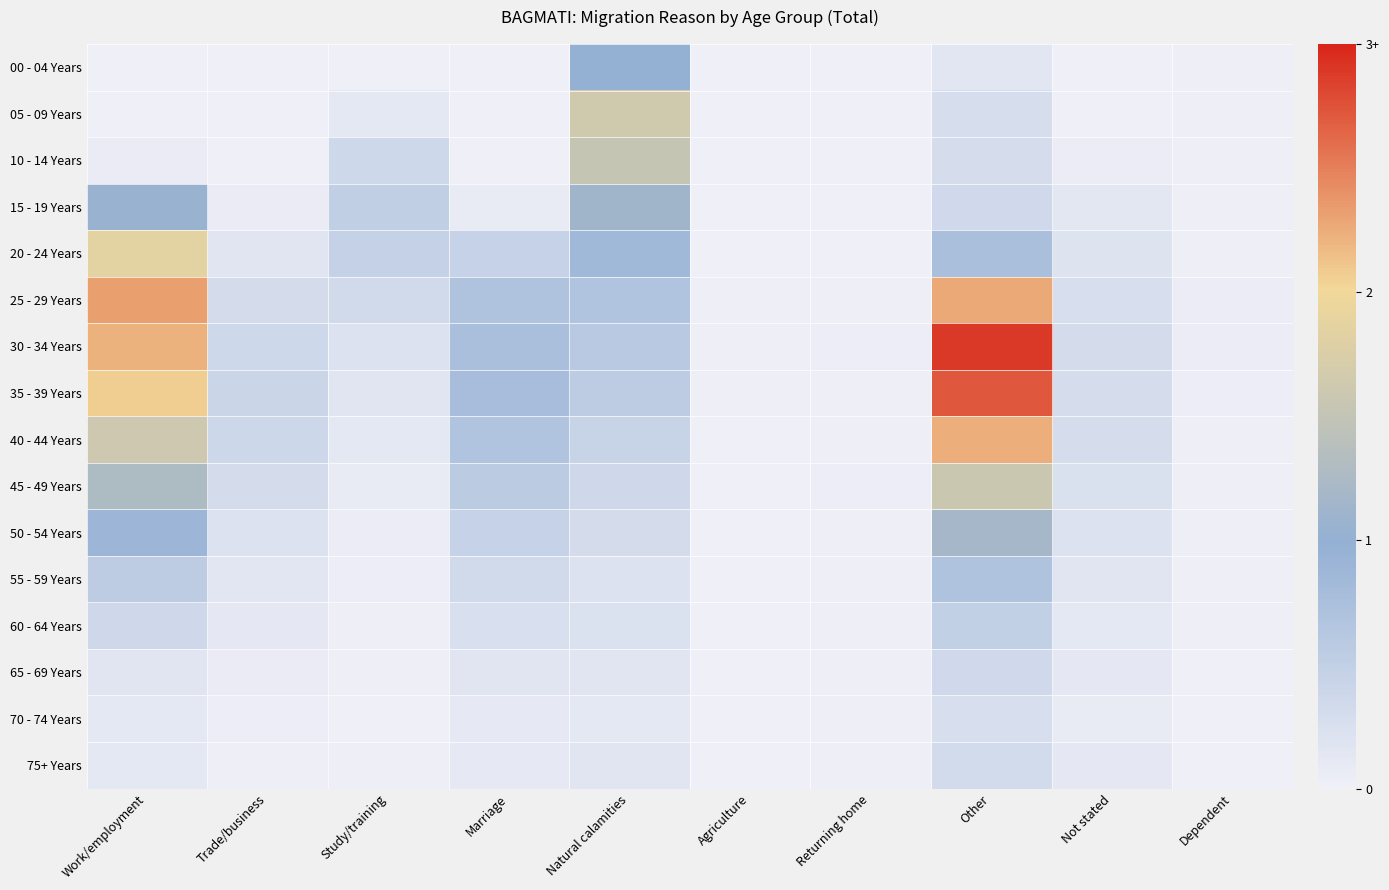

Reading right to left, list all the values displayed in this chart.

00 - 04 Years: Dependent=0.0	Not stated=0.0	Other=0.1	Returning home=0.0	Agriculture=0.0	Natural calamities=1.0	Marriage=0.0	Study/training=0.0	Trade/business=0.0	Work/employment=0.0
05 - 09 Years: Dependent=0.0	Not stated=0.0	Other=0.3	Returning home=0.0	Agriculture=0.0	Natural calamities=1.6	Marriage=0.0	Study/training=0.1	Trade/business=0.0	Work/employment=0.0
10 - 14 Years: Dependent=0.0	Not stated=0.1	Other=0.3	Returning home=0.0	Agriculture=0.0	Natural calamities=1.5	Marriage=0.0	Study/training=0.4	Trade/business=0.0	Work/employment=0.1
15 - 19 Years: Dependent=0.0	Not stated=0.1	Other=0.3	Returning home=0.0	Agriculture=0.0	Natural calamities=1.1	Marriage=0.1	Study/training=0.5	Trade/business=0.1	Work/employment=1.1
20 - 24 Years: Dependent=0.0	Not stated=0.2	Other=0.8	Returning home=0.0	Agriculture=0.0	Natural calamities=0.9	Marriage=0.4	Study/training=0.5	Trade/business=0.2	Work/employment=1.9
25 - 29 Years: Dependent=0.0	Not stated=0.3	Other=2.3	Returning home=0.0	Agriculture=0.0	Natural calamities=0.7	Marriage=0.7	Study/training=0.3	Trade/business=0.3	Work/employment=2.3
30 - 34 Years: Dependent=0.1	Not stated=0.3	Other=2.9	Returning home=0.0	Agriculture=0.0	Natural calamities=0.6	Marriage=0.8	Study/training=0.2	Trade/business=0.4	Work/employment=2.2
35 - 39 Years: Dependent=0.0	Not stated=0.3	Other=2.7	Returning home=0.0	Agriculture=0.0	Natural calamities=0.5	Marriage=0.8	Study/training=0.2	Trade/business=0.4	Work/employment=2.1
40 - 44 Years: Dependent=0.0	Not stated=0.3	Other=2.2	Returning home=0.0	Agriculture=0.0	Natural calamities=0.4	Marriage=0.7	Study/training=0.1	Trade/business=0.4	Work/employment=1.6
45 - 49 Years: Dependent=0.0	Not stated=0.2	Other=1.6	Returning home=0.0	Agriculture=0.0	Natural calamities=0.4	Marriage=0.6	Study/training=0.1	Trade/business=0.3	Work/employment=1.3
50 - 54 Years: Dependent=0.0	Not stated=0.2	Other=1.2	Returning home=0.0	Agriculture=0.0	Natural calamities=0.3	Marriage=0.5	Study/training=0.0	Trade/business=0.2	Work/employment=0.9
55 - 59 Years: Dependent=0.0	Not stated=0.2	Other=0.7	Returning home=0.0	Agriculture=0.0	Natural calamities=0.2	Marriage=0.3	Study/training=0.0	Trade/business=0.2	Work/employment=0.5
60 - 64 Years: Dependent=0.0	Not stated=0.1	Other=0.5	Returning home=0.0	Agriculture=0.0	Natural calamities=0.2	Marriage=0.2	Study/training=0.0	Trade/business=0.1	Work/employment=0.4
65 - 69 Years: Dependent=0.0	Not stated=0.1	Other=0.4	Returning home=0.0	Agriculture=0.0	Natural calamities=0.2	Marriage=0.2	Study/training=0.0	Trade/business=0.1	Work/employment=0.2
70 - 74 Years: Dependent=0.0	Not stated=0.1	Other=0.3	Returning home=0.0	Agriculture=0.0	Natural calamities=0.1	Marriage=0.1	Study/training=0.0	Trade/business=0.0	Work/employment=0.1
75+ Years: Dependent=0.0	Not stated=0.1	Other=0.3	Returning home=0.0	Agriculture=0.0	Natural calamities=0.2	Marriage=0.1	Study/training=0.0	Trade/business=0.0	Work/employment=0.1